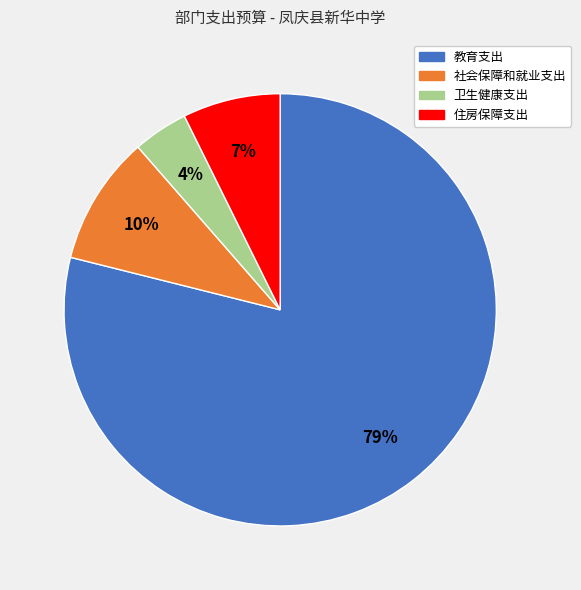

How many segments does this pie chart have?

4